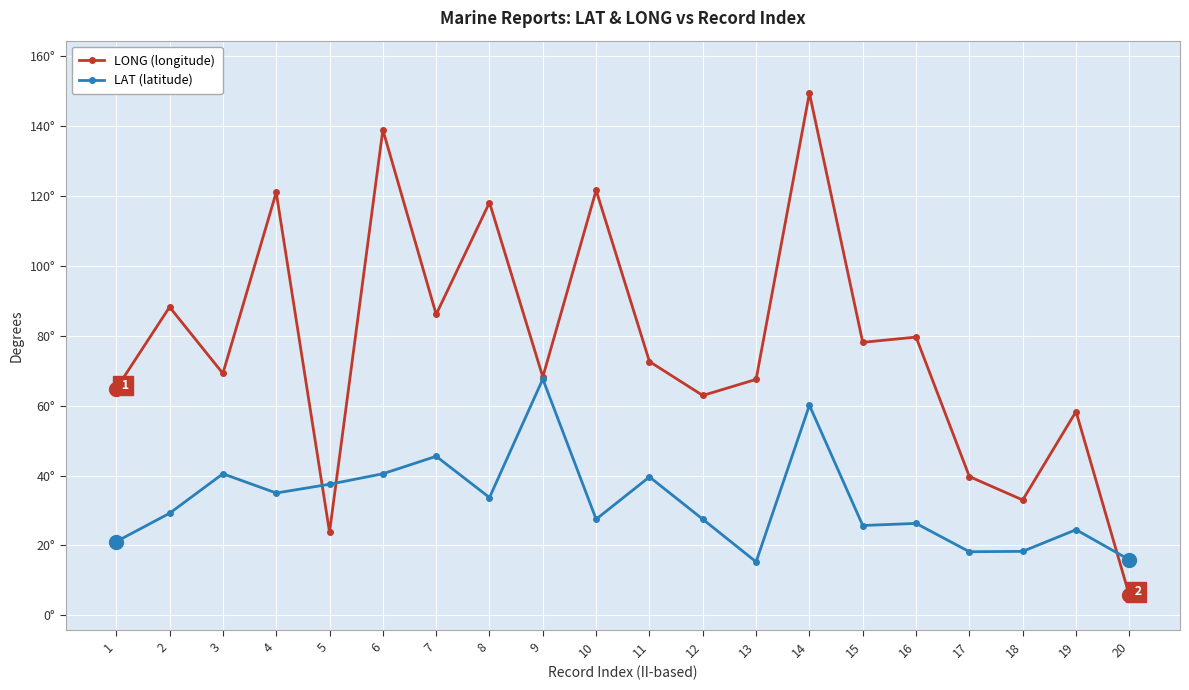

List the labels in order of LONG (longitude) value, largest first.

14, 6, 10, 4, 8, 2, 7, 16, 15, 11, 3, 9, 13, 1, 12, 19, 17, 18, 5, 20